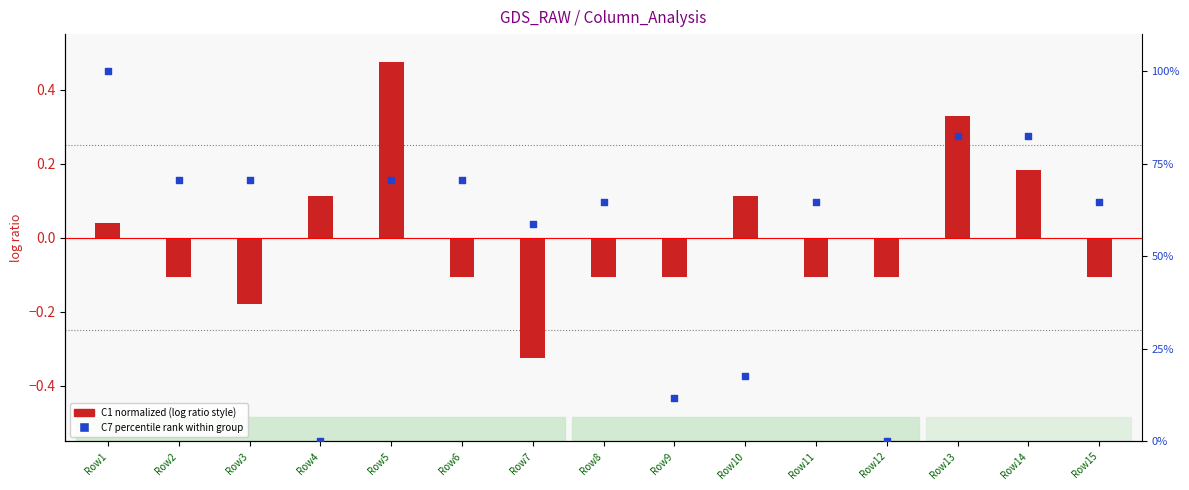

What are all the series names shown in the legend?

C1 (normalized), C7 (percentile rank)